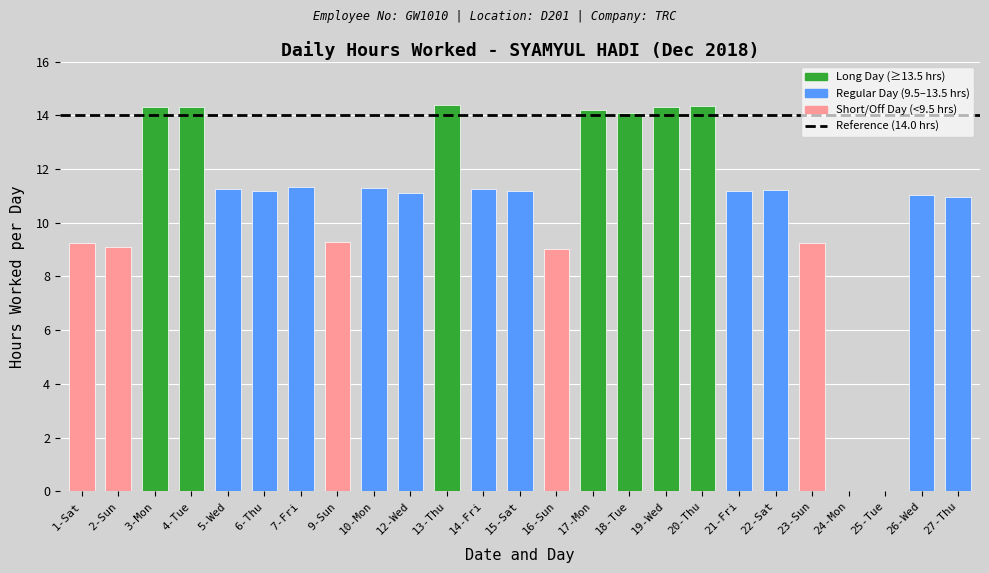

Approximately how many times larger is the value at 10-Mon compared to 22-Sat?

1.0